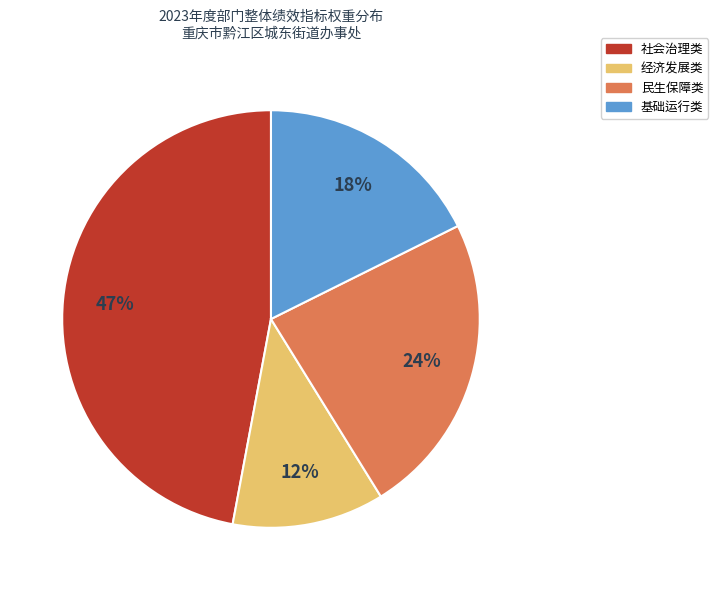

How many slices are in this pie chart?

4